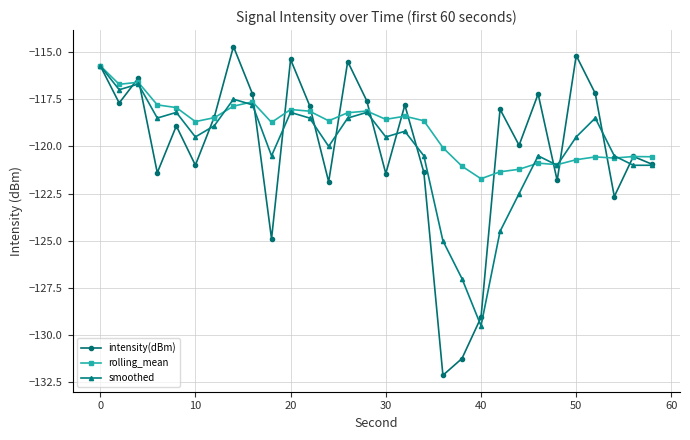

What is the smallest value displayed?

-132.1